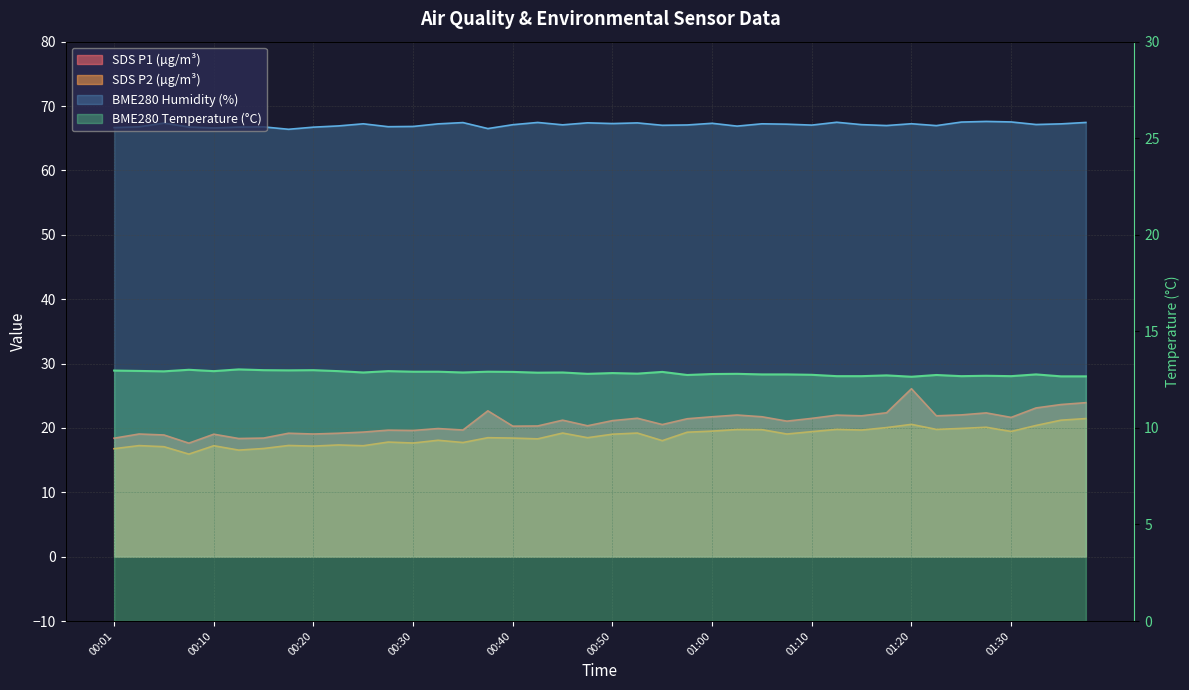

At which label does BME280_humidity reach its minimum?

00:18